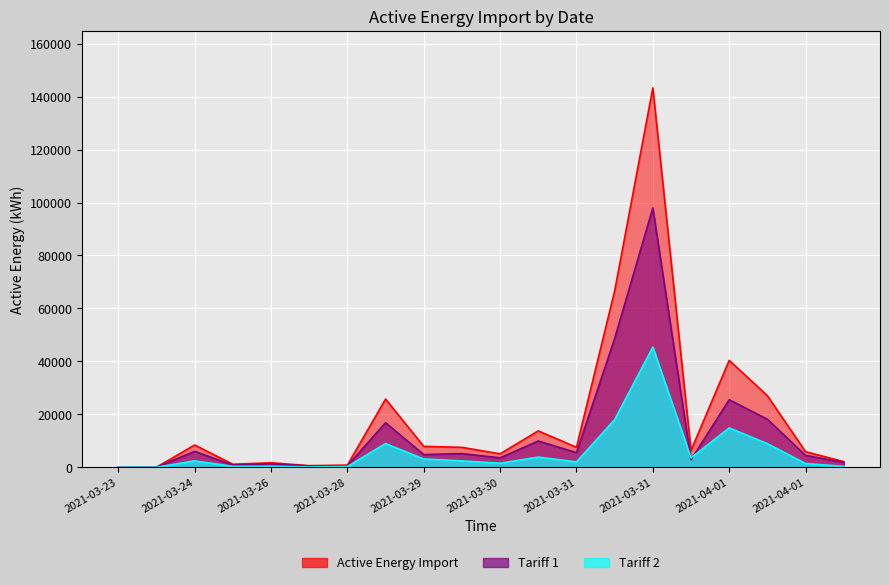

At which category is the sum across all series the highest?

2021-03-31